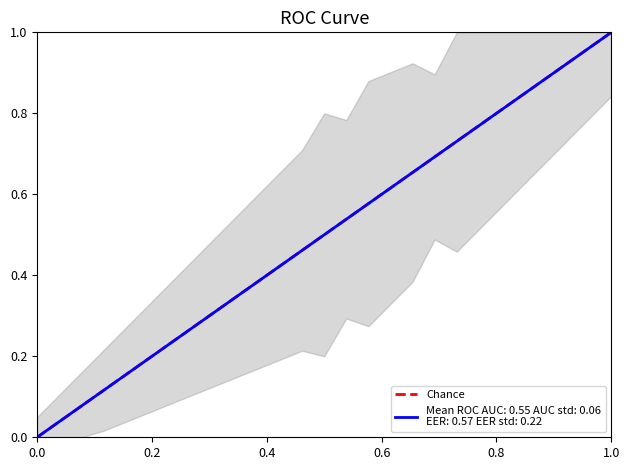

Rank the categories by value from highest to lowest.

1.0, 0.0